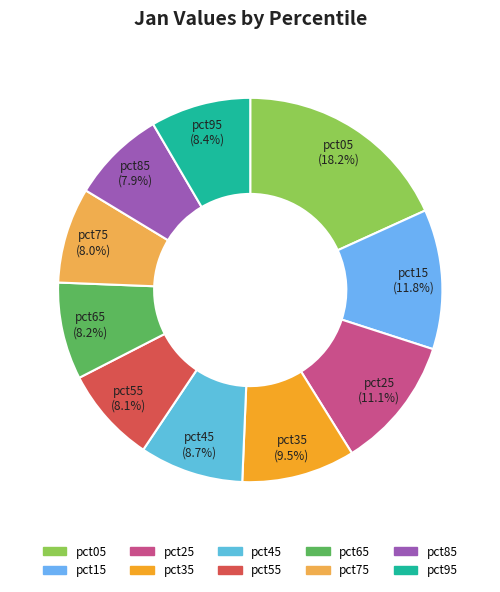

What percentage is NOT represented by pct95?

91.6%